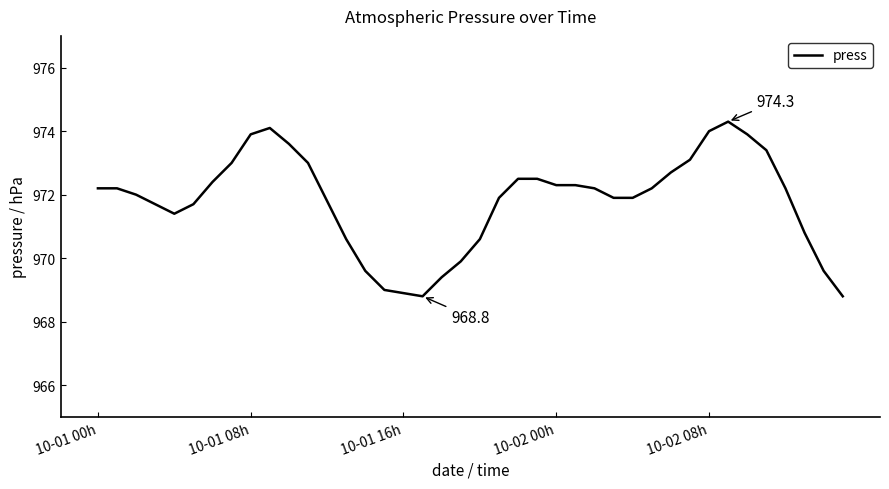

What is the minimum value shown in the chart?

968.8